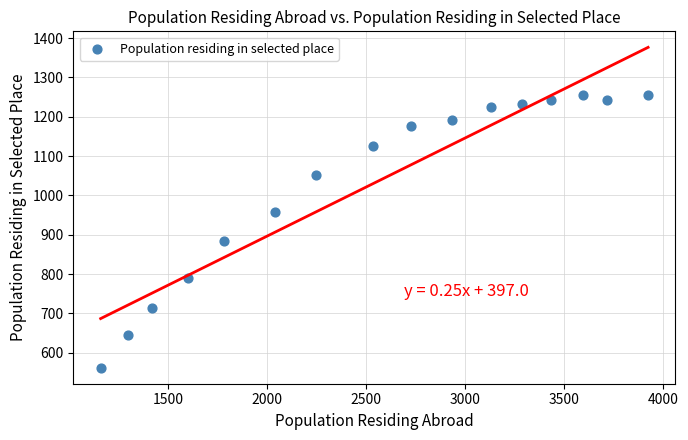

What Y value in the scatter plot is closest to 909?

883